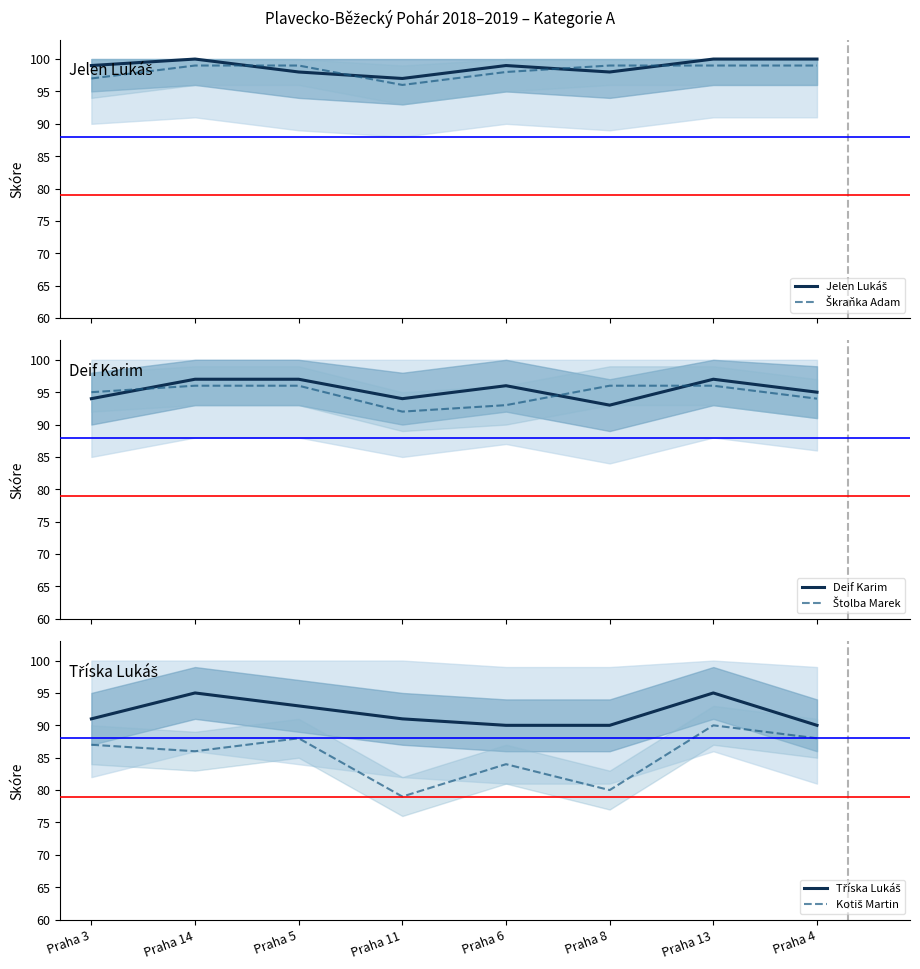

At how many categories does at least one series exceed 91?

8